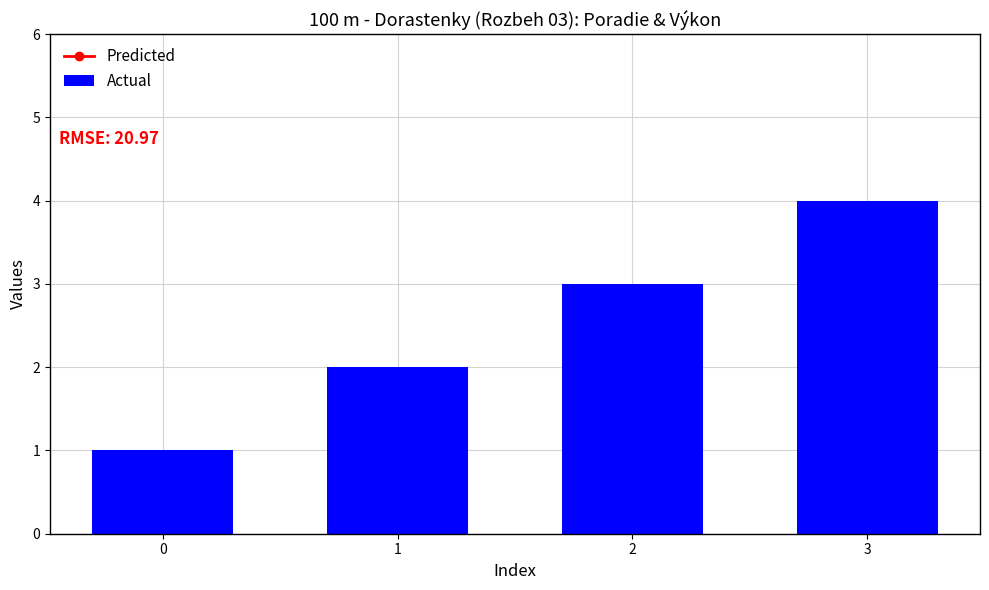

Reading left to right, extract all data points from this chart.

Predicted: 24.7	24.3	22.5	21.7
Actual: 1.0	2.0	3.0	4.0